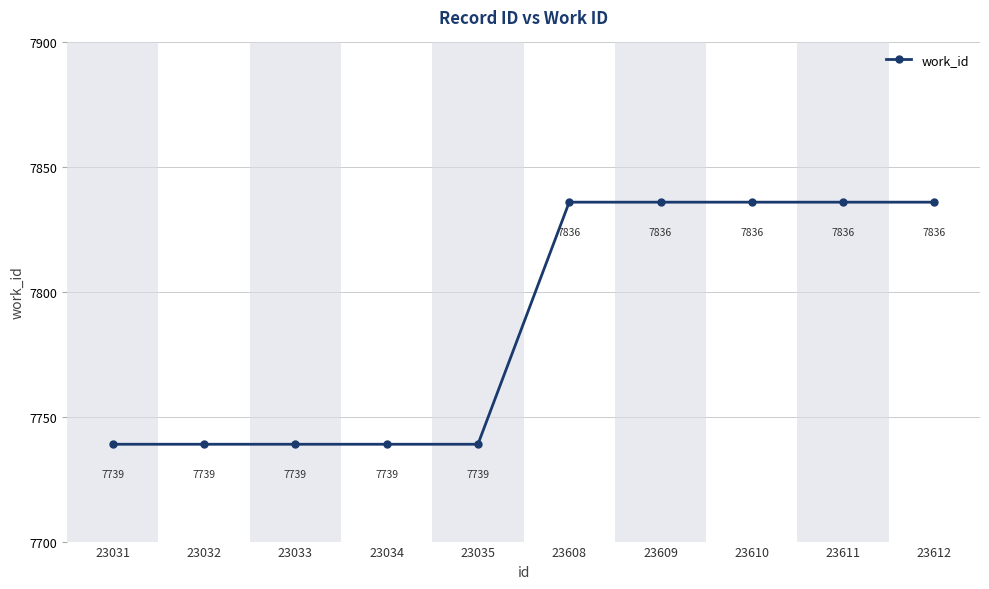

What is the difference between the maximum and minimum values?

97